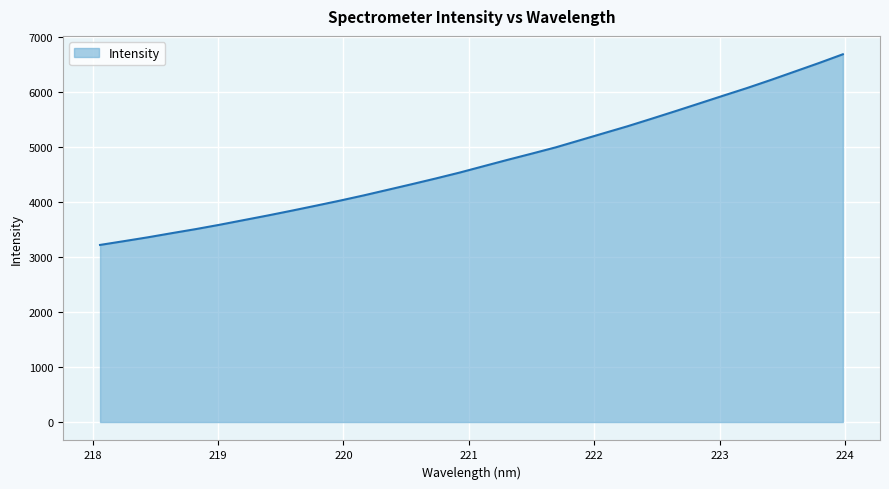

What is the minimum value shown in the chart?

3218.8